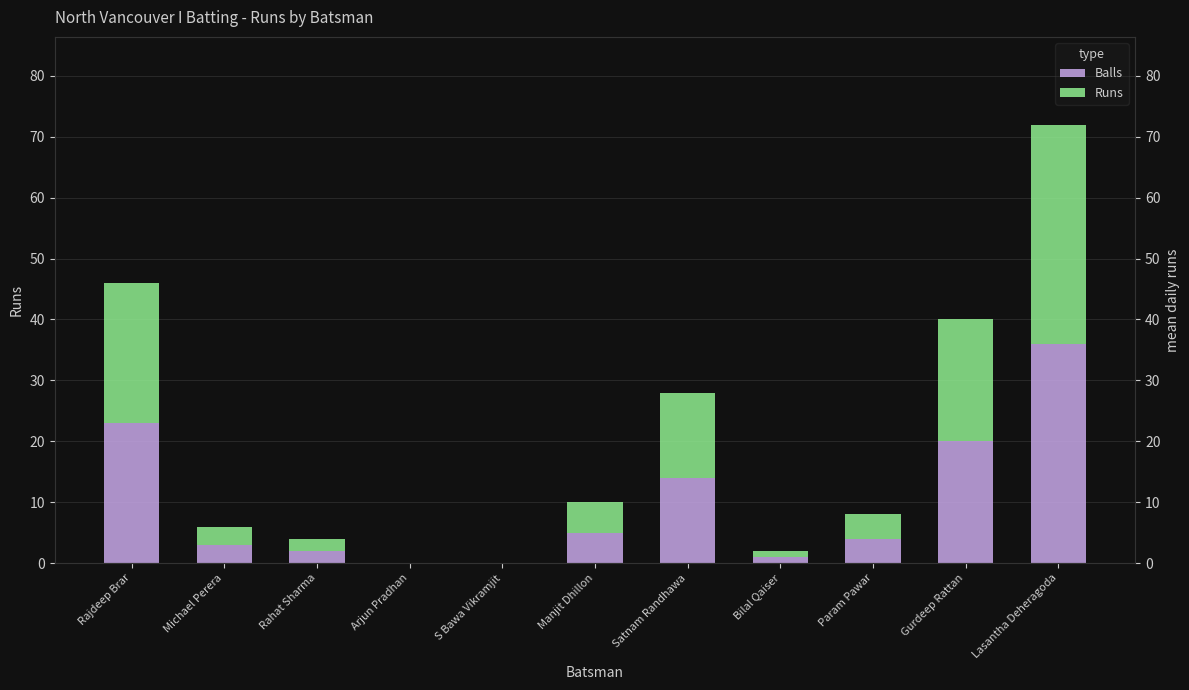

What is the label of the 7th bar from the left?

Satnam Randhawa